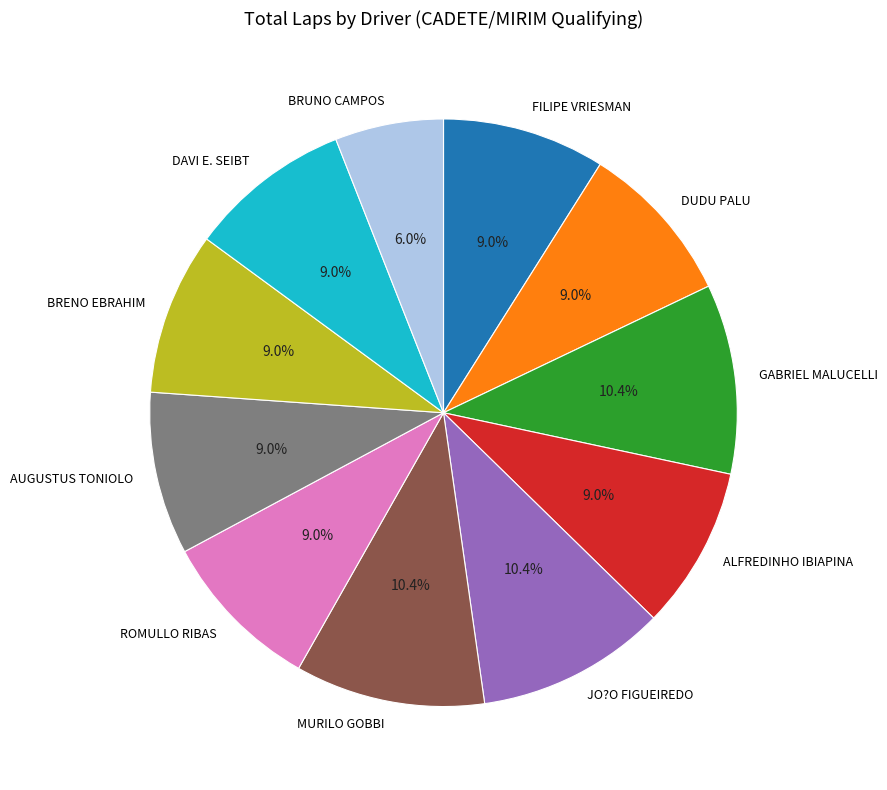

Does any single category account for the majority?

No